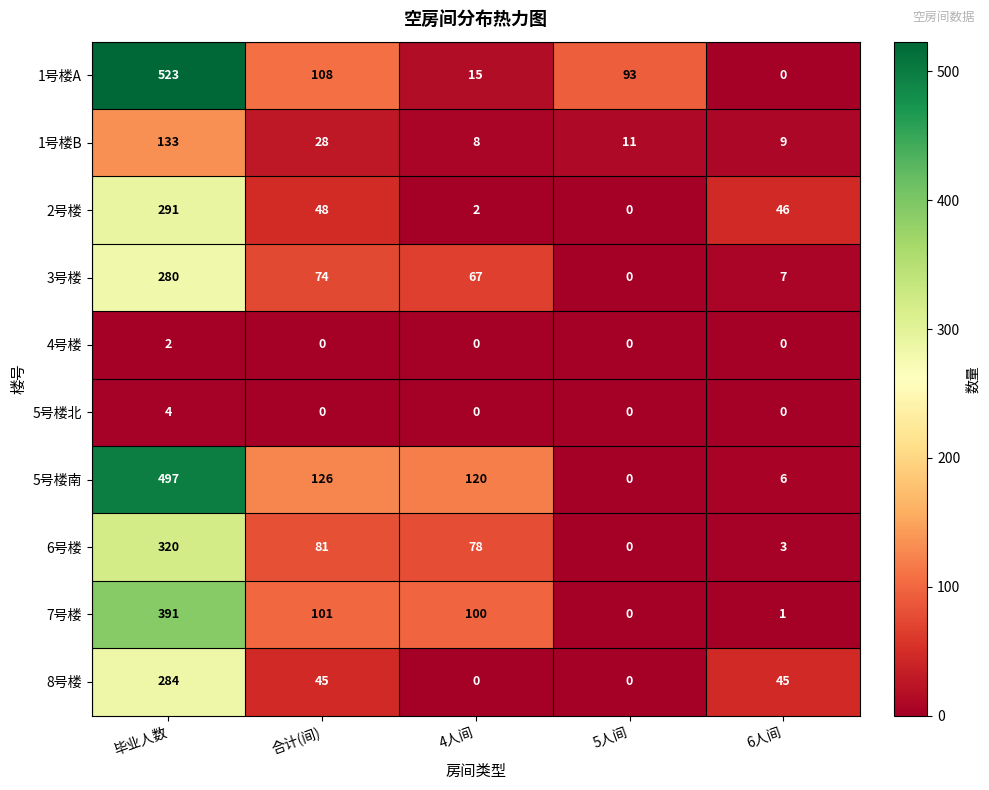

How many 8号楼 values are between 0 and 45?

4